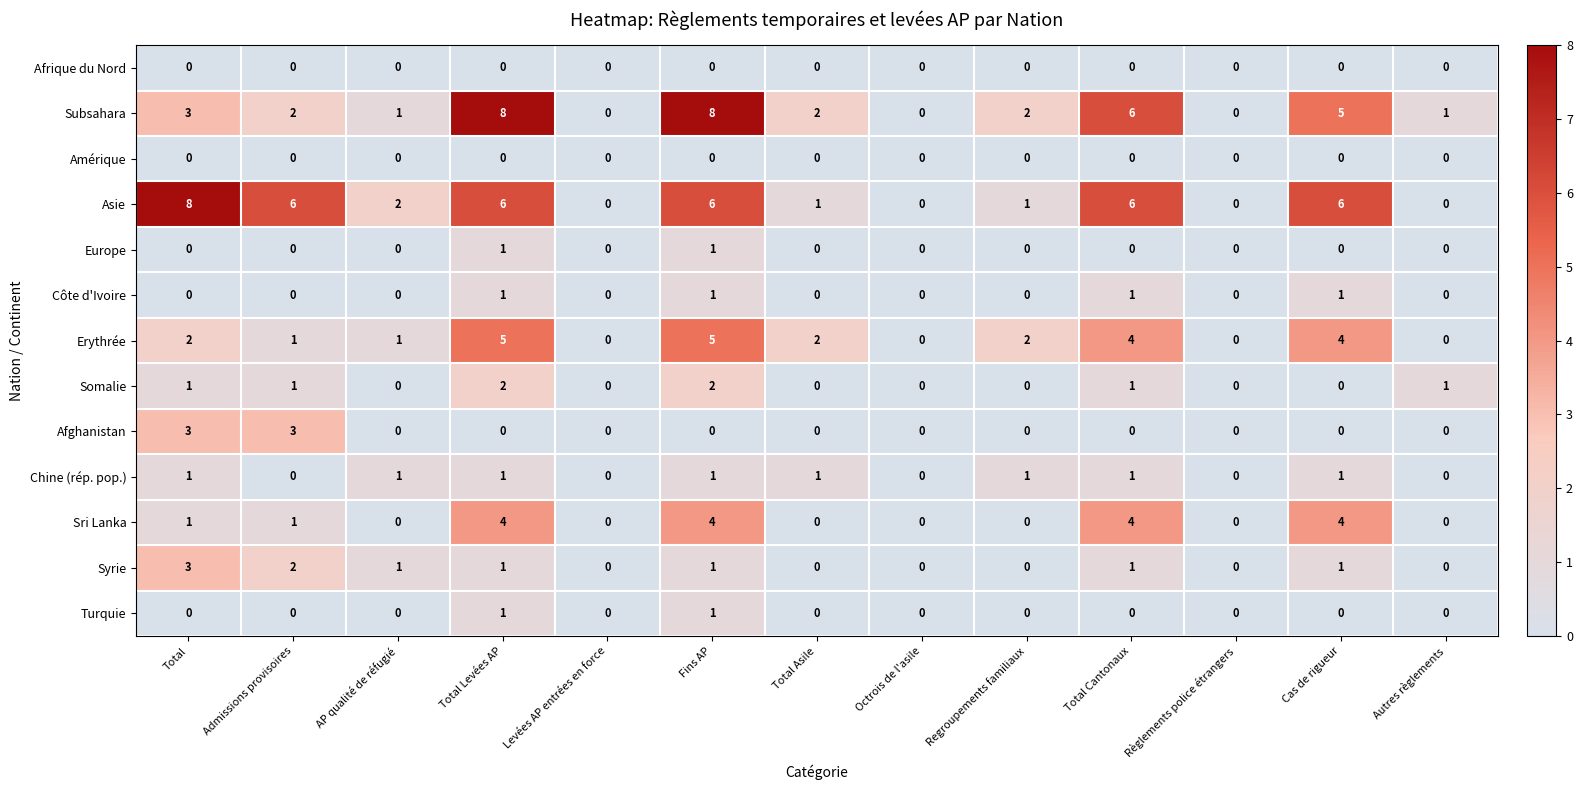

What is the maximum value for Afghanistan?

3